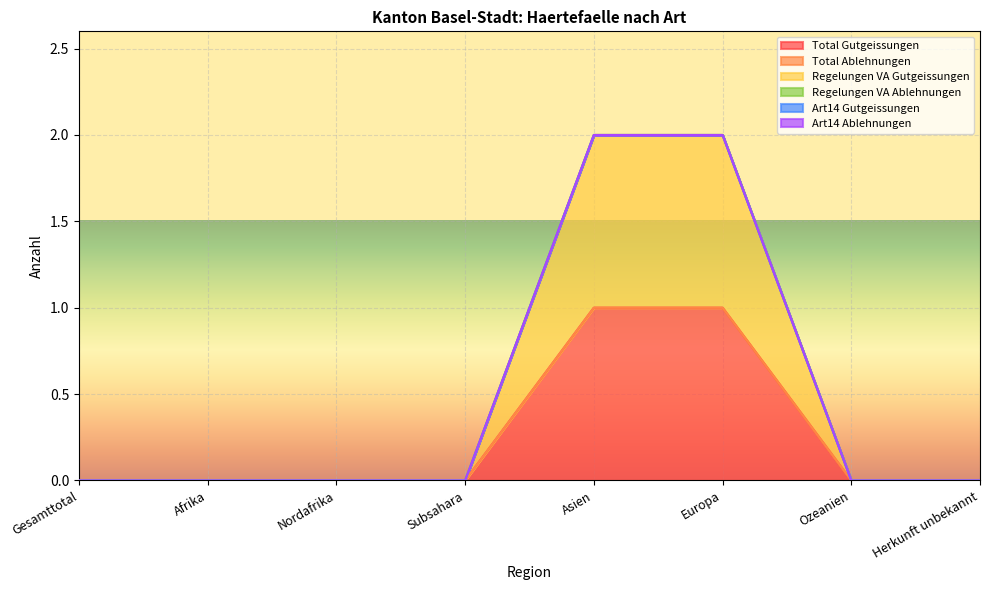

The Total Ablehnungen series shows 0 at Nordafrika. True or false?

True